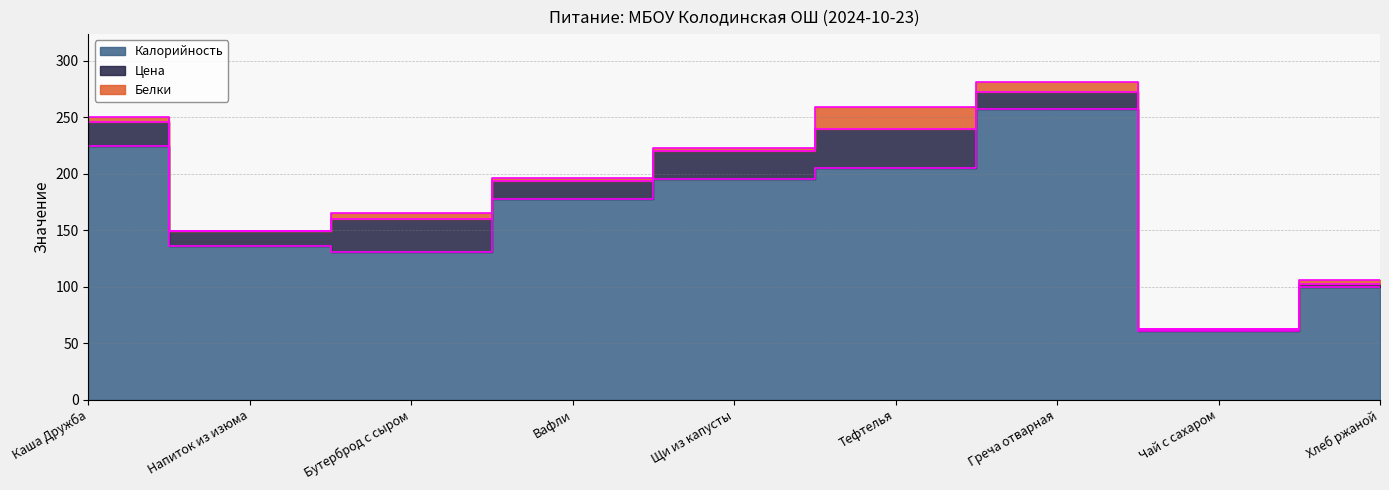

What is the sum of the Белки values at Вафли and Греча отварная?

11.0